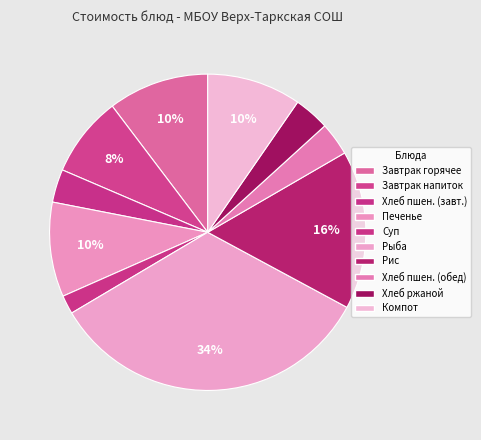

Count the number of slices in the pie.

10